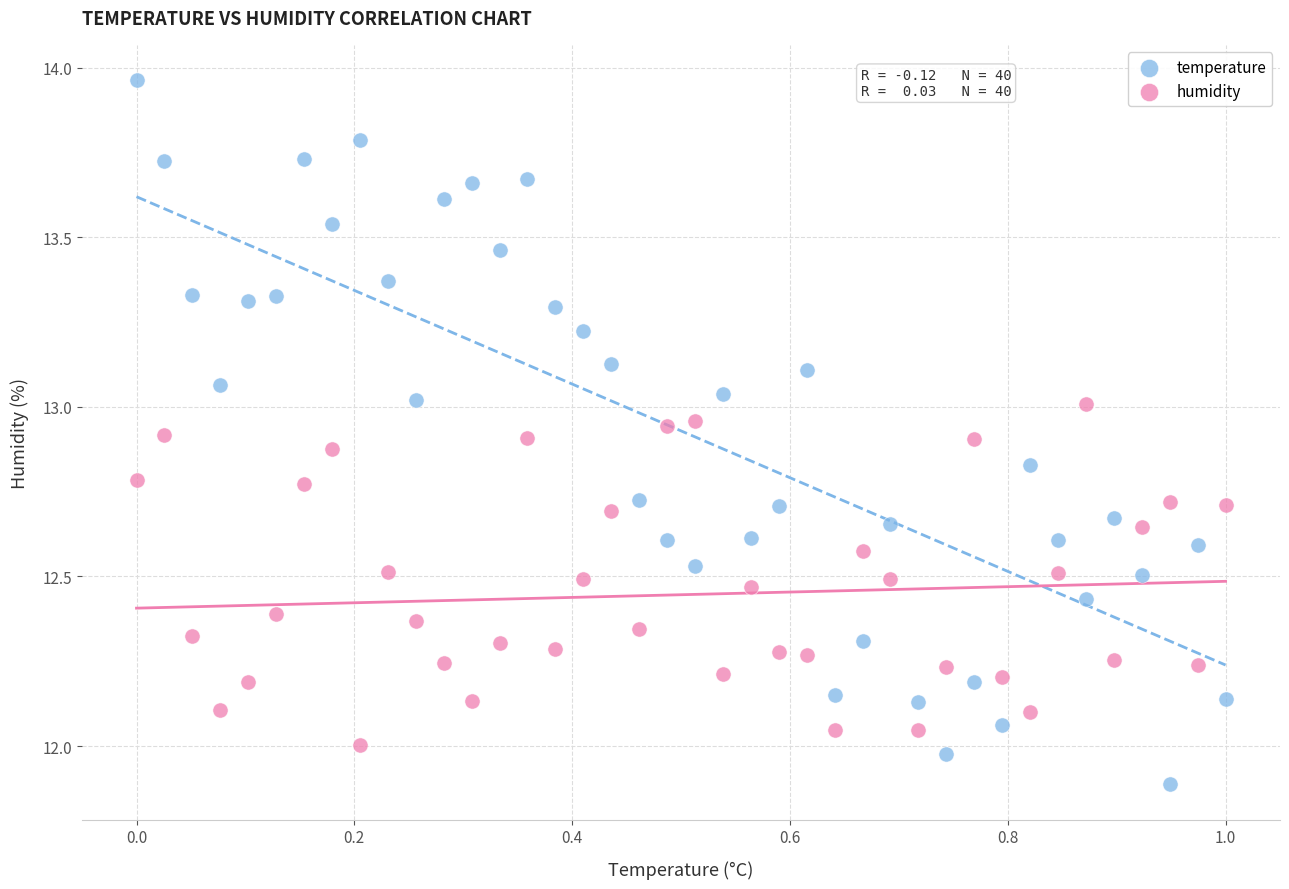

Which series contains the lowest Y value?

temperature